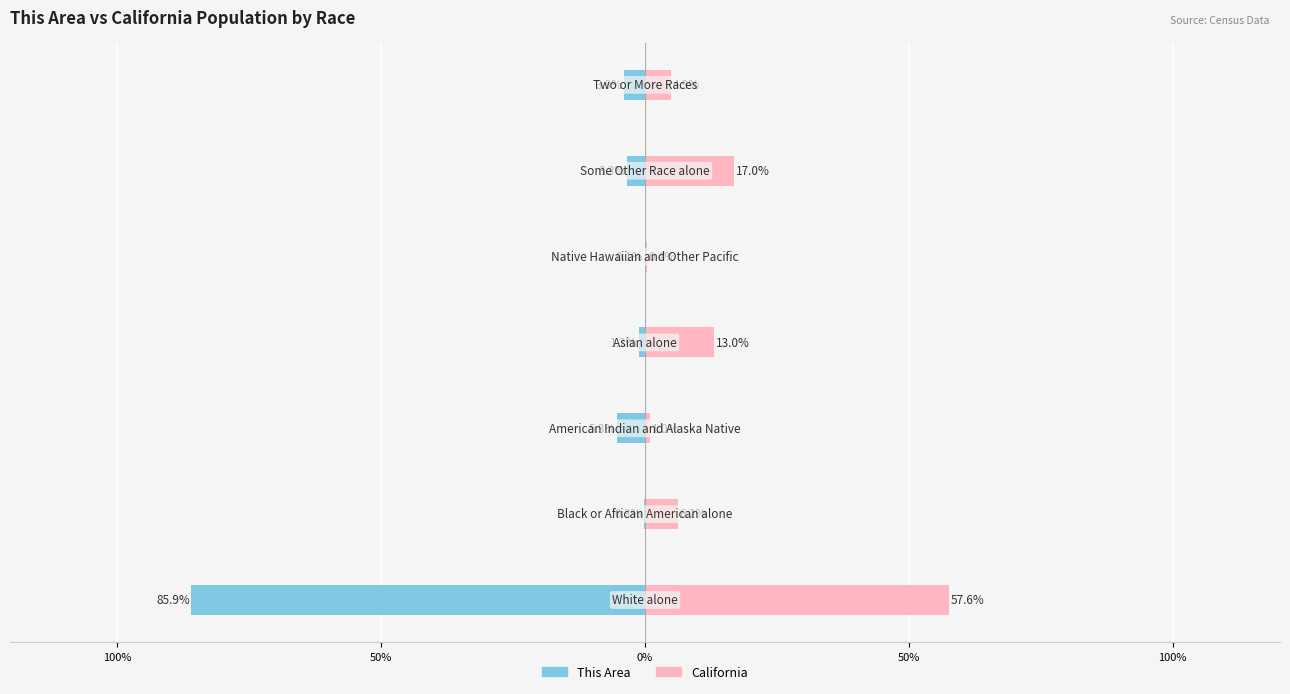

What is the difference between the maximum and minimum values in the California series?

57.2